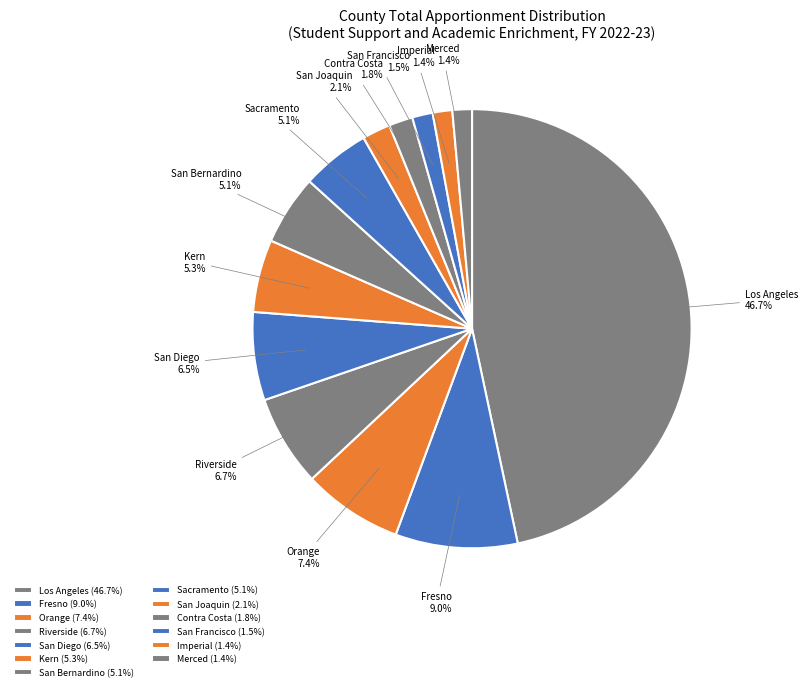

Between San Diego and Kern, which is larger?

San Diego